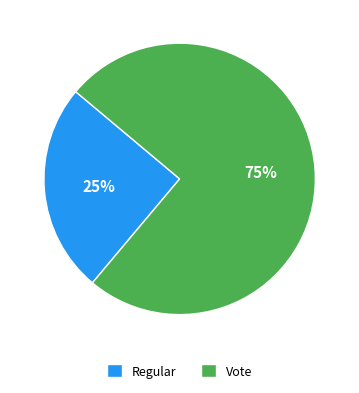

Approximately how many times larger is the value at Regular compared to Vote?

0.3